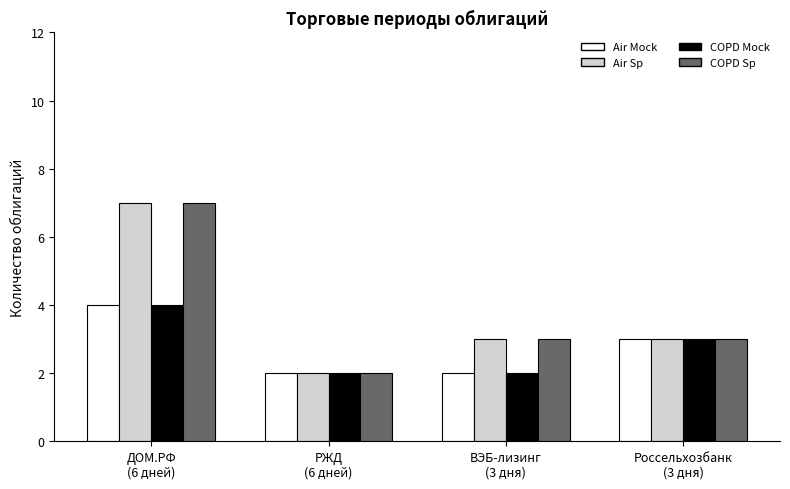

What is the average value of the COPD Sp series?

4